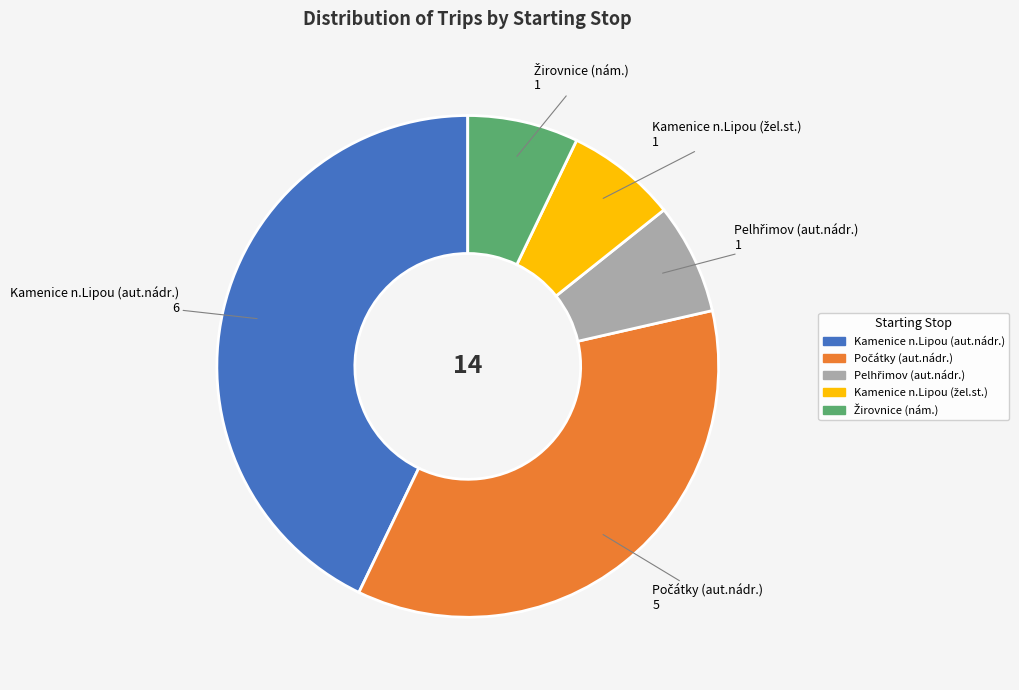

Which category has the biggest portion of the pie?

Kamenice n.Lipou (aut.nádr.)